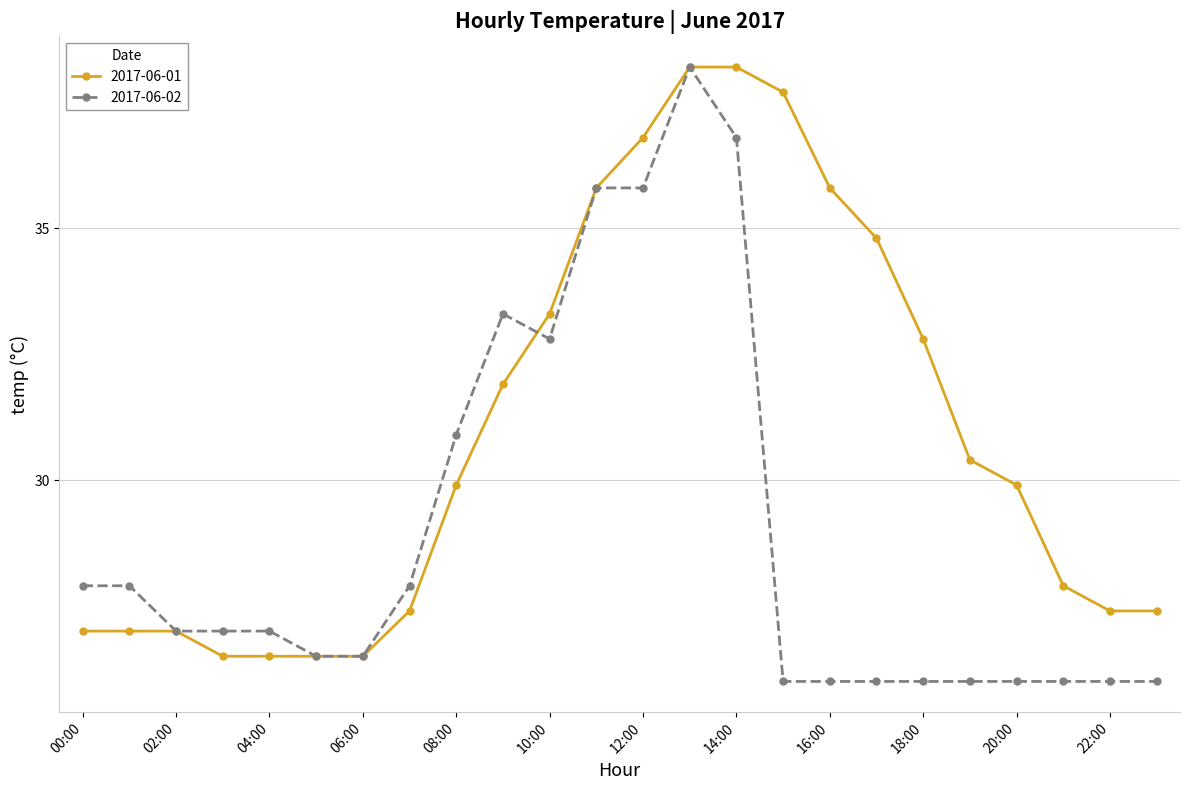

True or false: 2017-06-02 has more than 0 points higher than both neighbors.

True